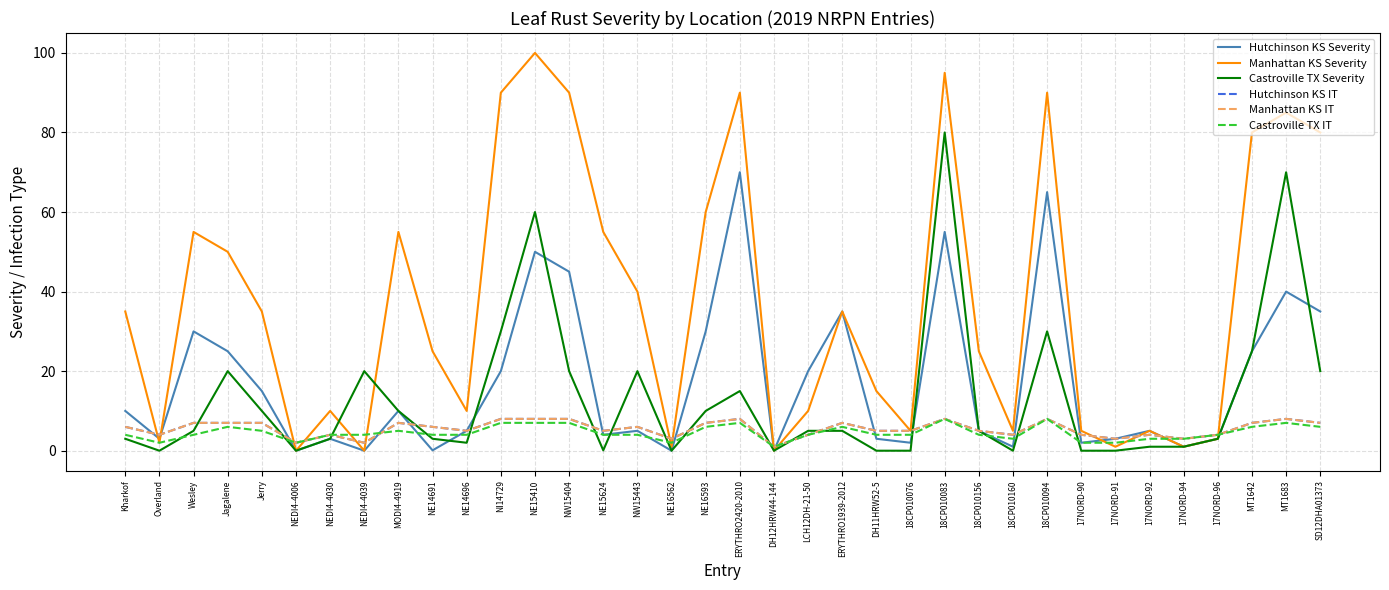

Is it true that Manhattan KS IT equals 4.0 at 17NORD-96?

True